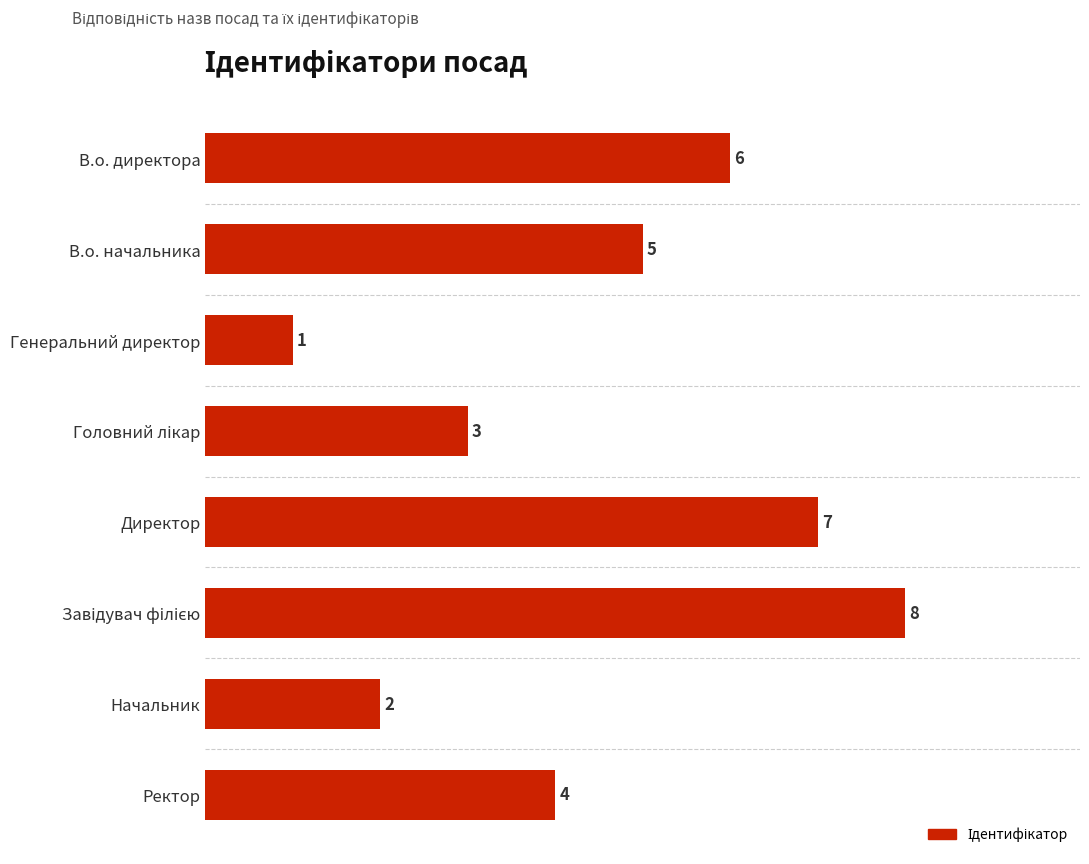

At which category does the chart reach its minimum across all series?

Генеральний директор